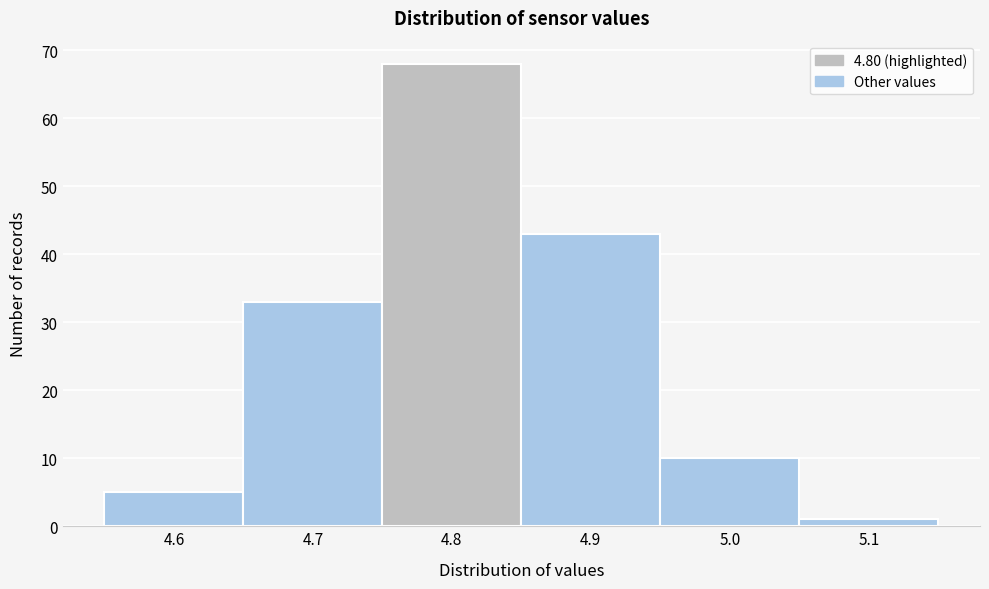

What is the height of the bar covering 4.55 to 4.65 on the x-axis? The values are not printed on the chart, so give them approximately, as read against the axis.

5